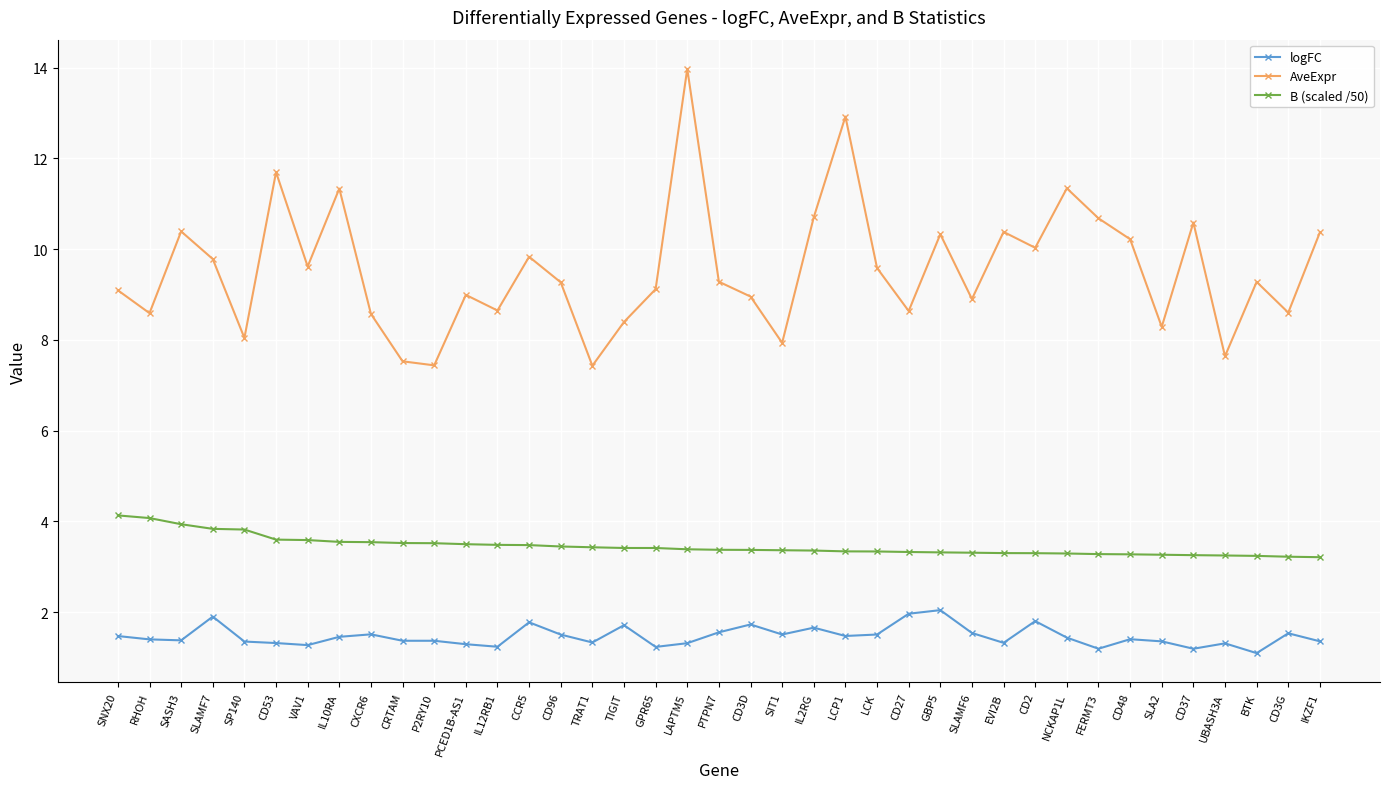

How many series are shown in this chart?

3